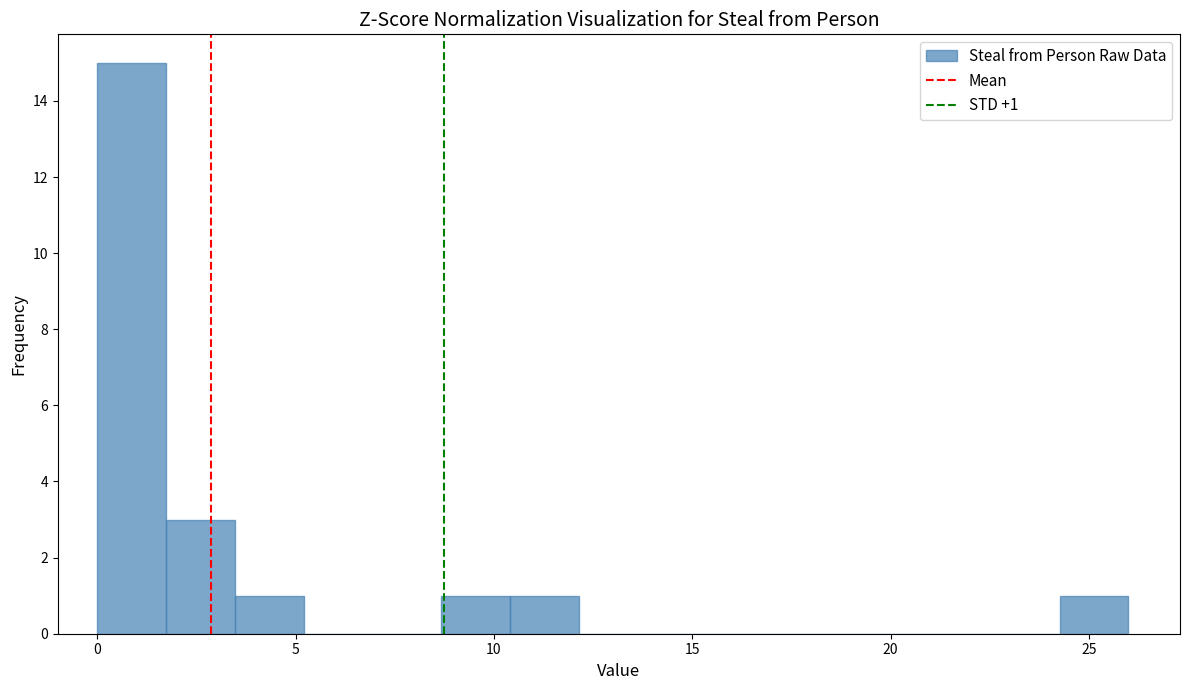

Around what value on the x-axis is the tallest bar? Give the approximate position of its centre, as read against the axis.

1.0